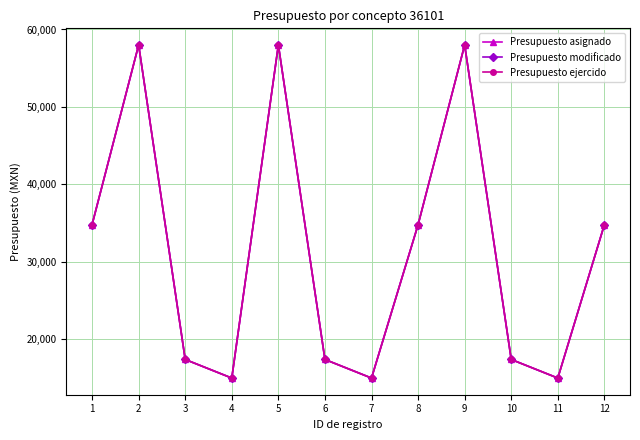

In Presupuesto asignado, how many points are lower than both neighbors (excluding endpoints)?

3